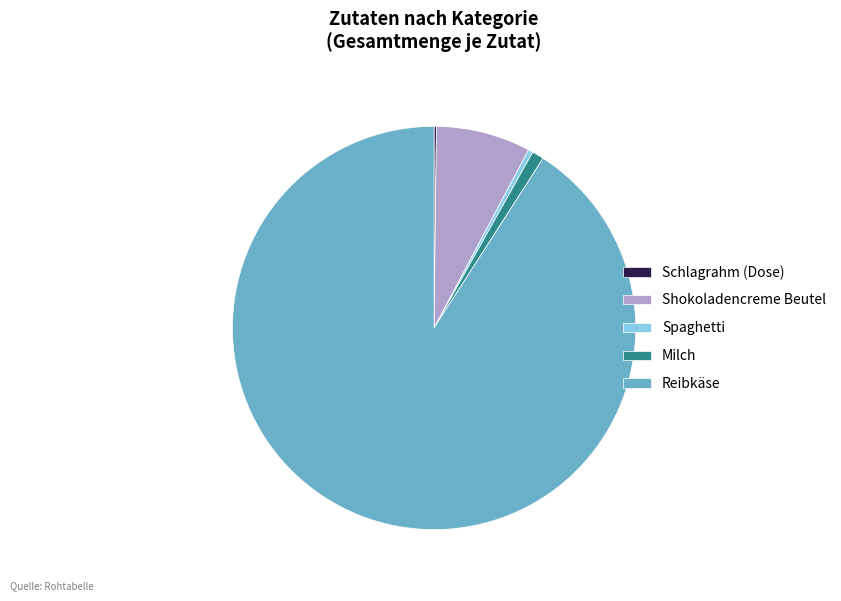

The Shokoladencreme Beutel slice represents 1% of the pie. True or false?

False